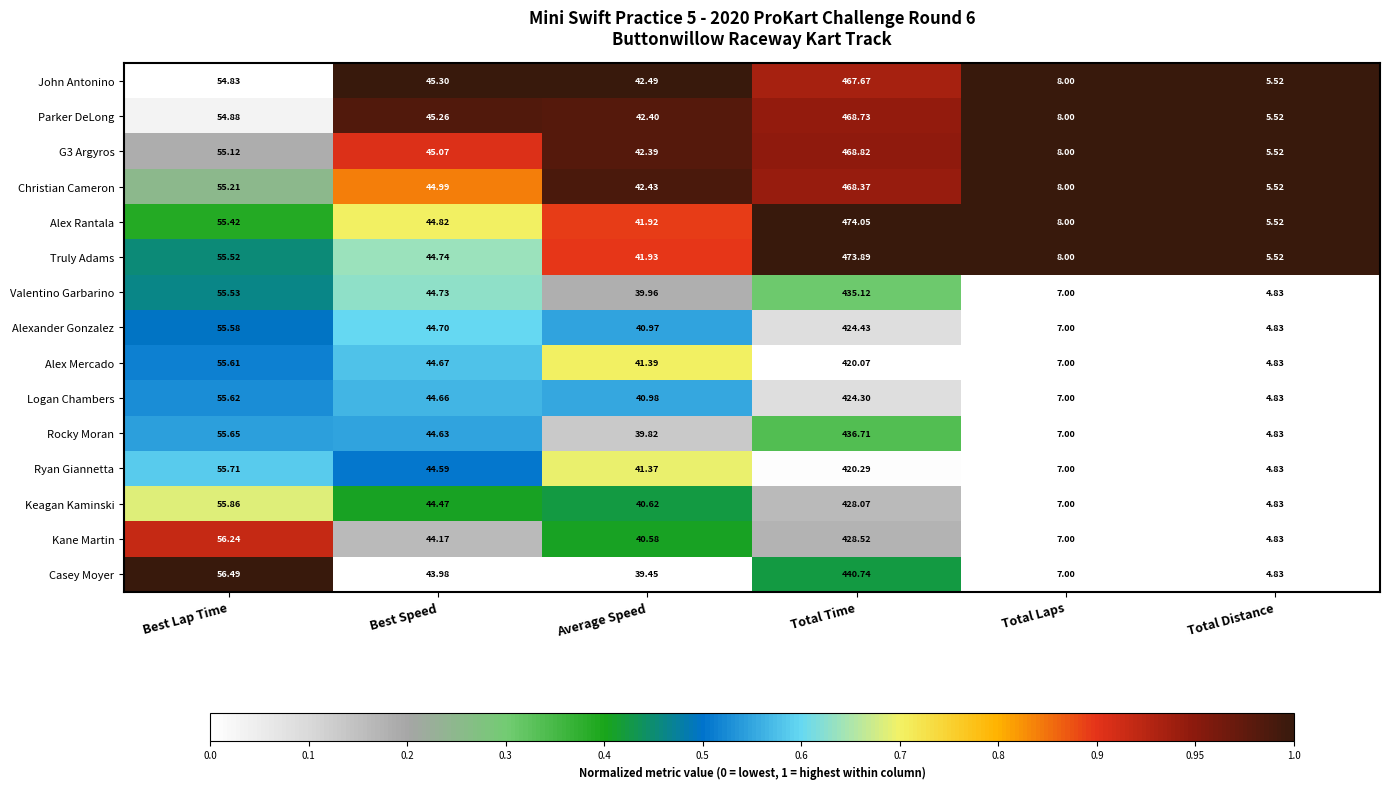

At which category is the sum across all series the highest?

Total Time